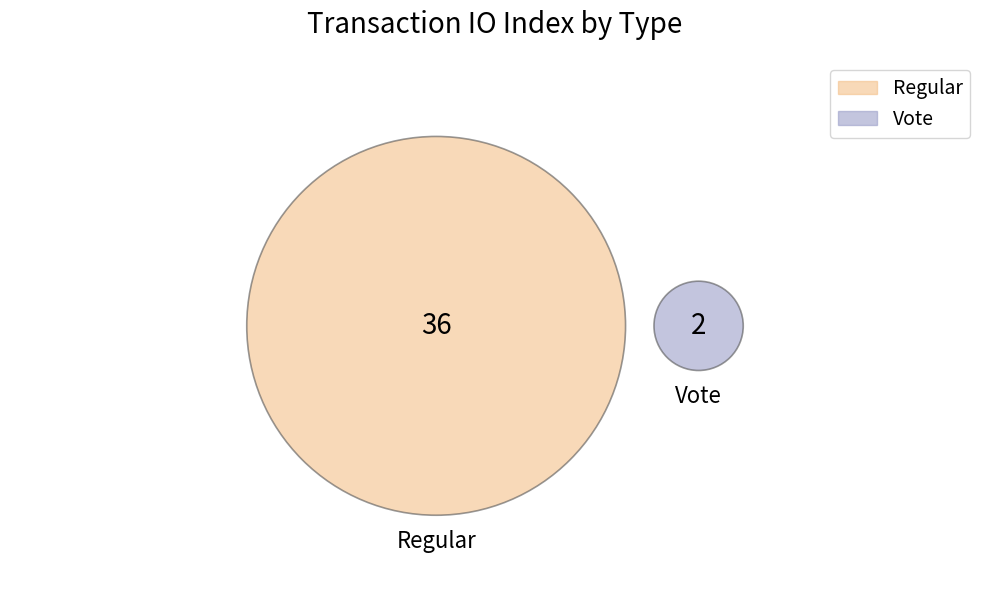

To the nearest percent, what portion does Regular represent?

95%